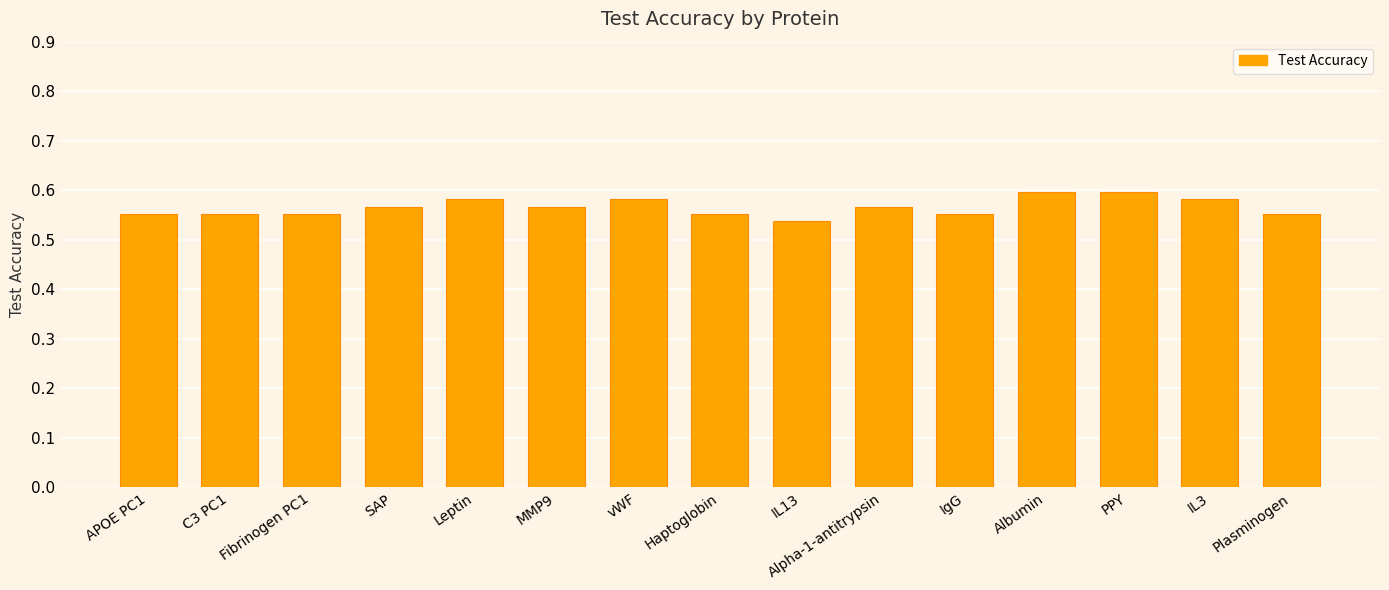

True or false: the data shows 0.6 at C3 PC1.

True